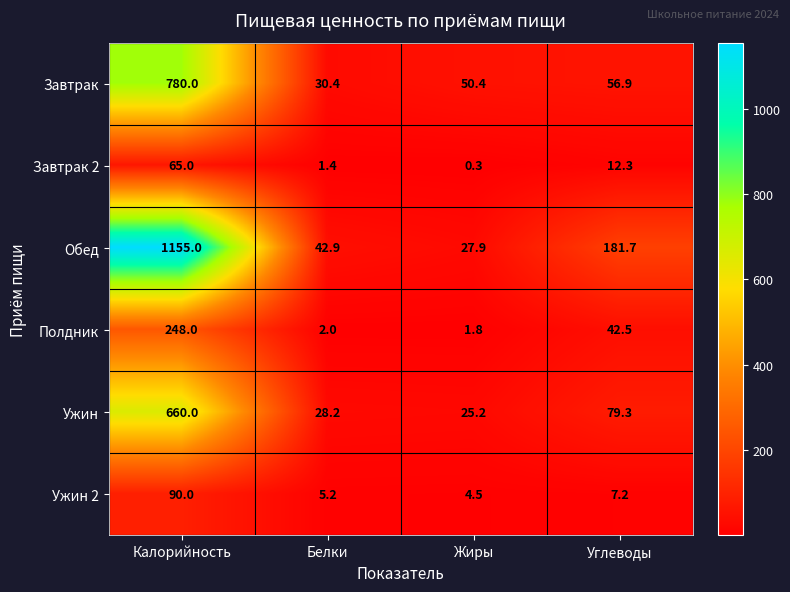

Rank the categories by Завтрак 2 value from lowest to highest.

Жиры, Белки, Углеводы, Калорийность